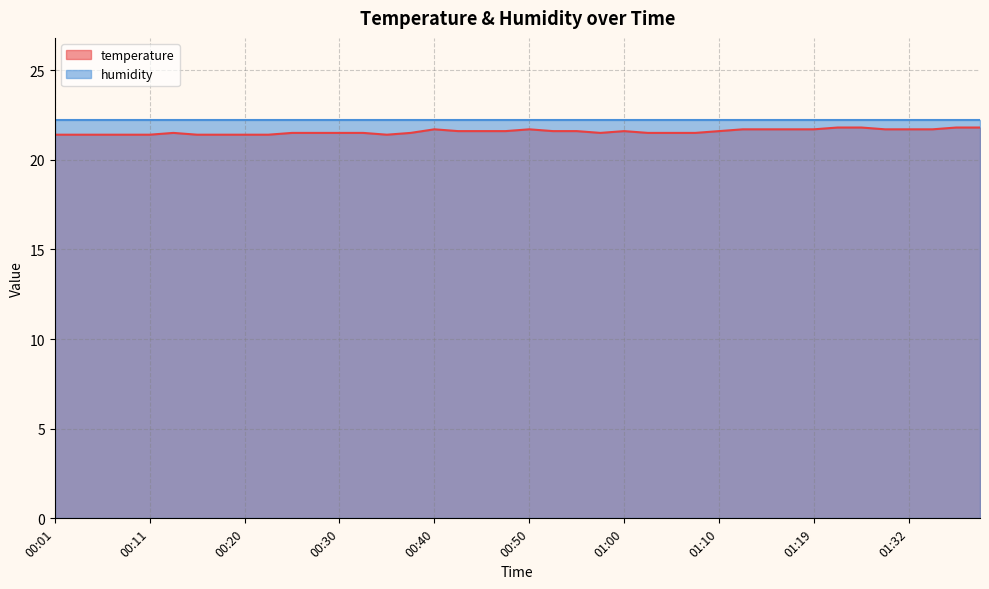

How many lines are shown in the chart?

2